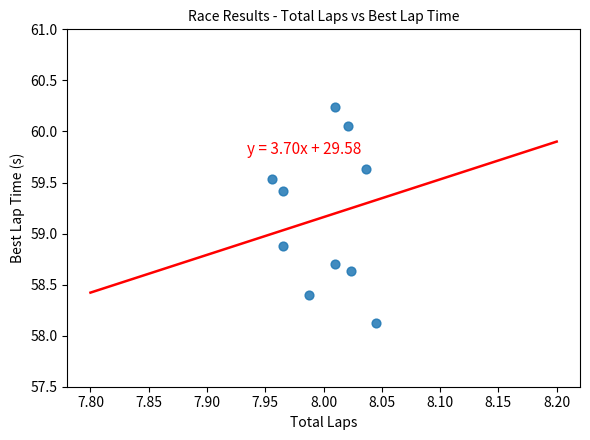

What Y value in the scatter plot is closest to 59?

58.9